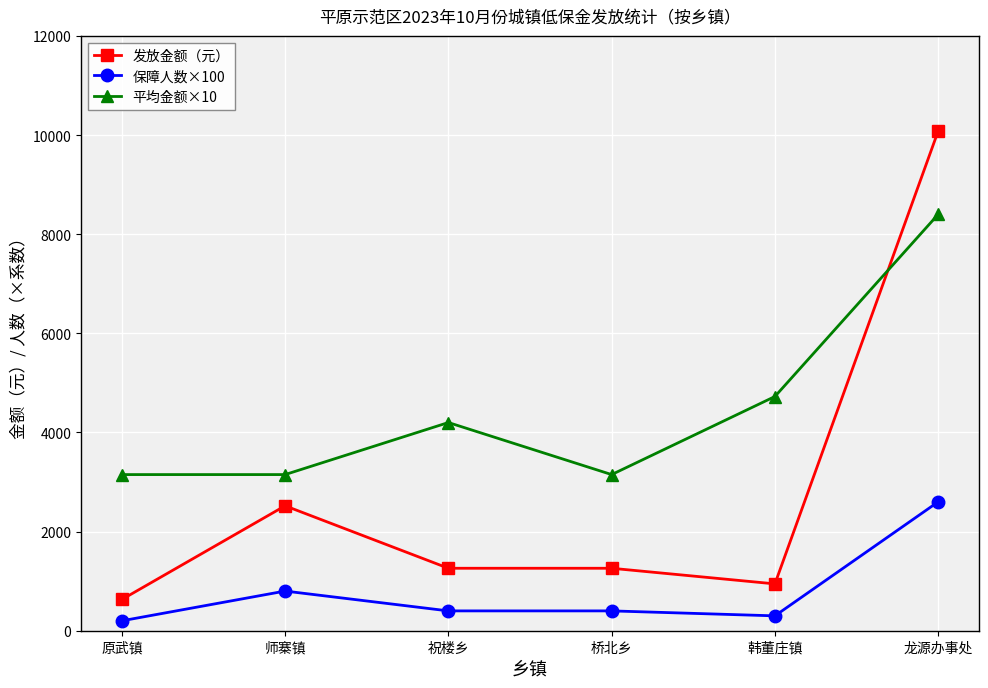

Reading left to right, transcribe all the data shown in this chart.

发放金额（元）: 原武镇=630	师寨镇=2520	祝楼乡=1260	桥北乡=1260	韩董庄镇=945	龙源办事处=10080
保障人数×100: 原武镇=200	师寨镇=800	祝楼乡=400	桥北乡=400	韩董庄镇=300	龙源办事处=2600
平均金额×10: 原武镇=3150	师寨镇=3150	祝楼乡=4200	桥北乡=3150	韩董庄镇=4725	龙源办事处=8400